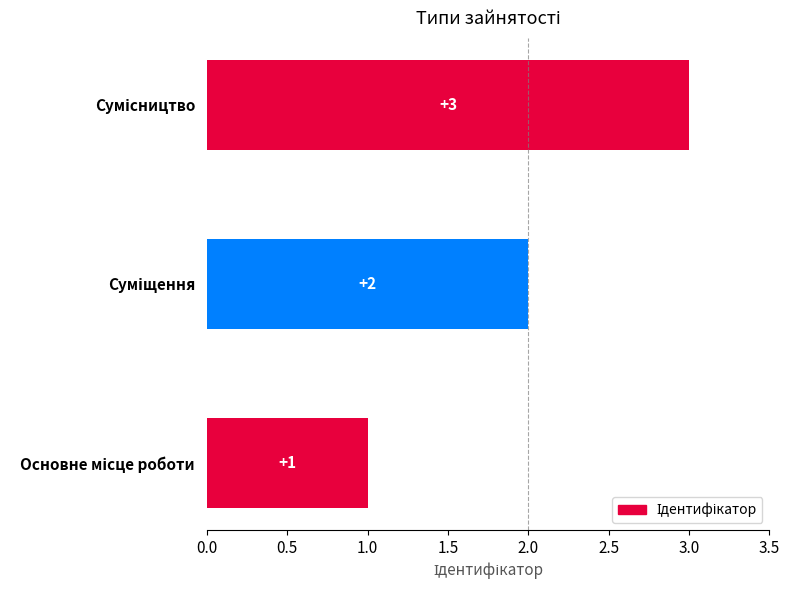

What is the greatest value displayed?

3